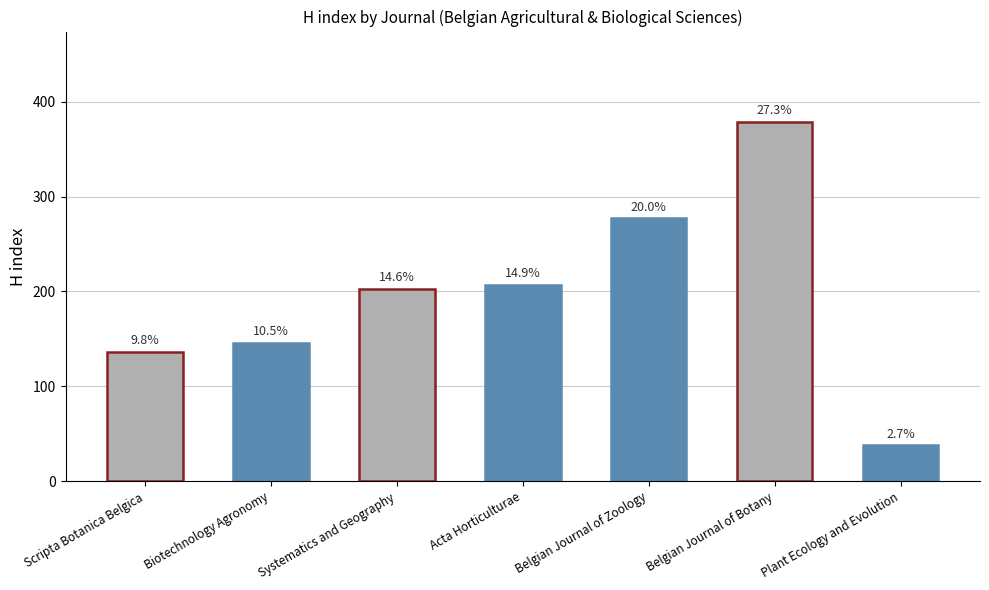

How many bars are there in total?

7